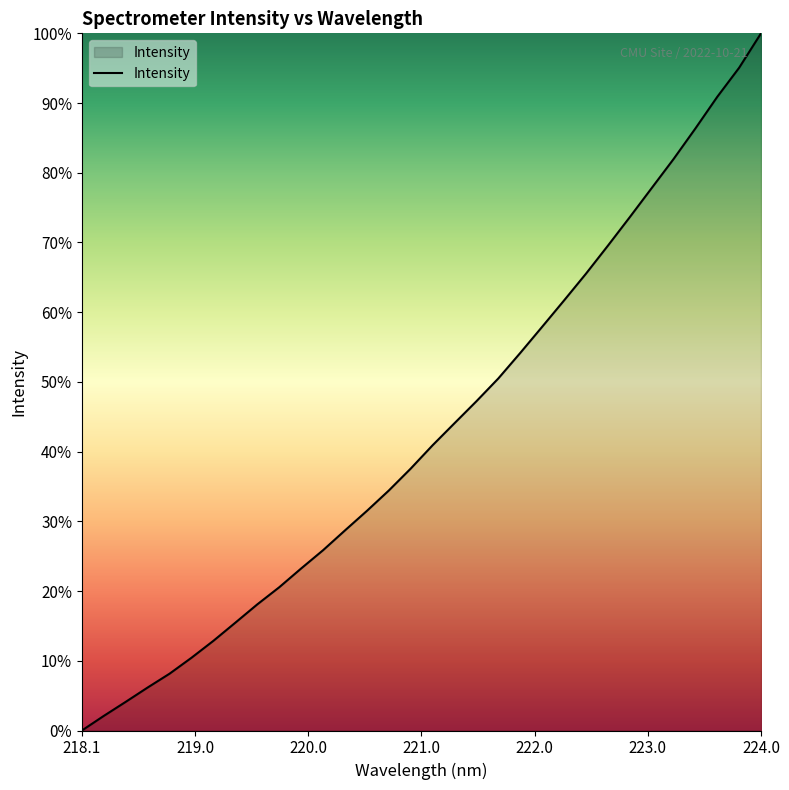

What is the difference between the maximum and minimum values?

100.0